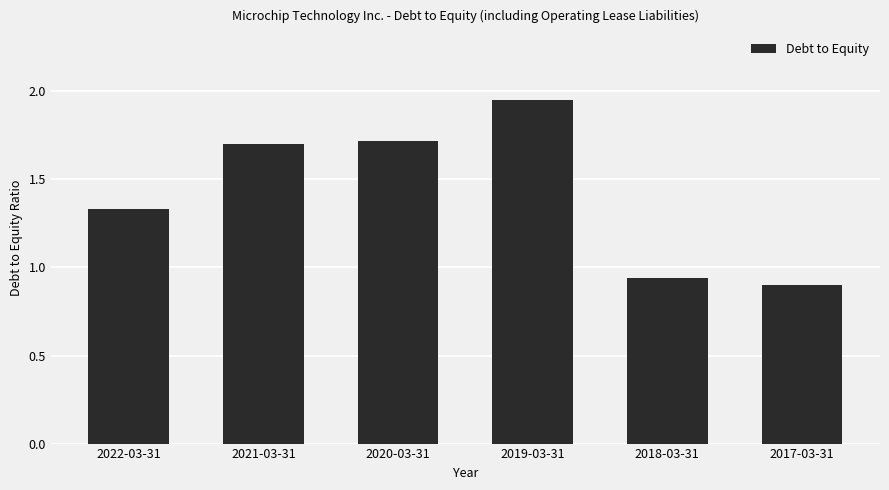

At which label does the data first exceed 1?

2022-03-31